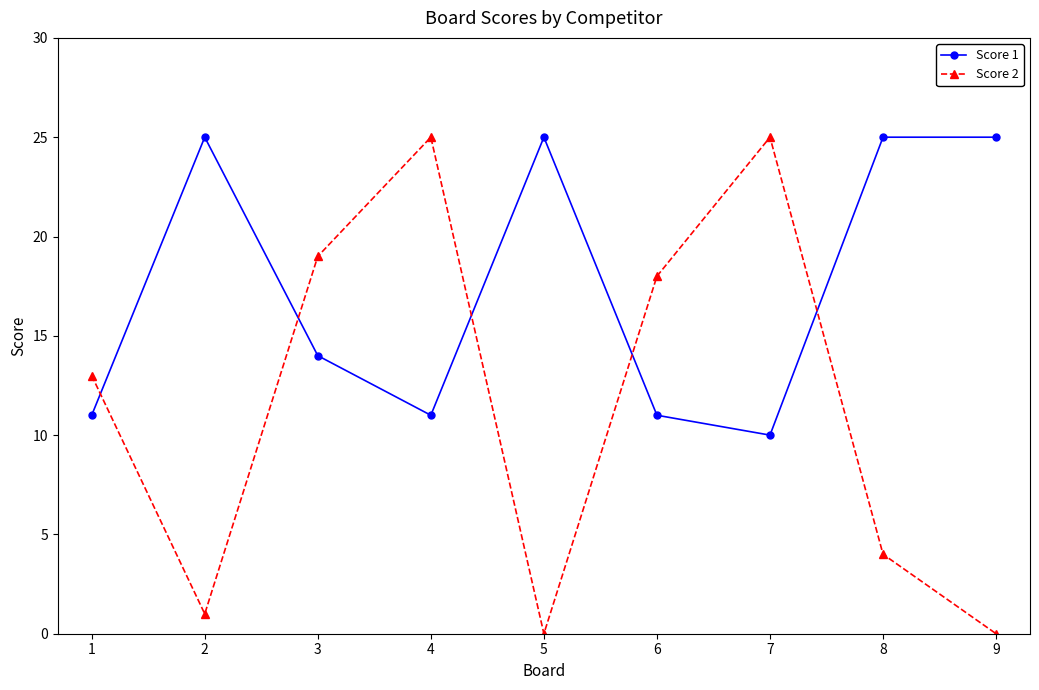

Which series changed the most between 2 and 4?

Score 2